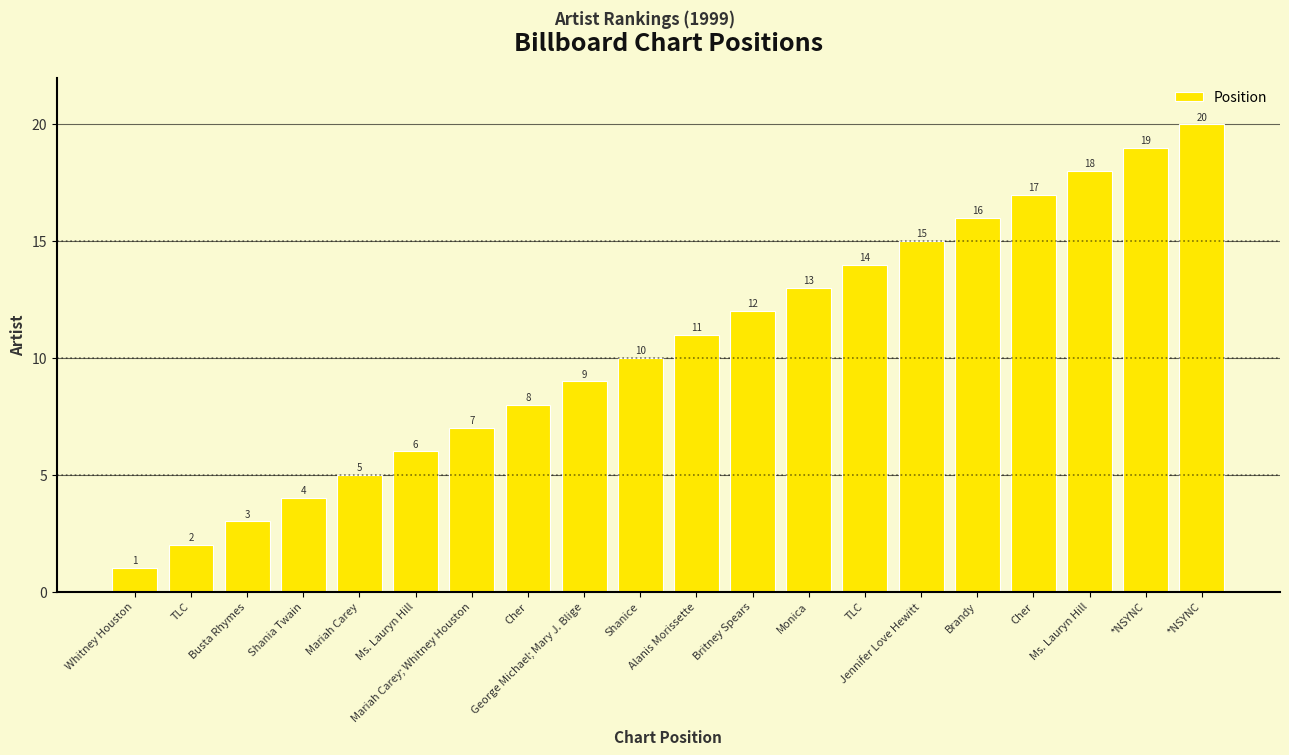

What is the greatest value displayed?

20